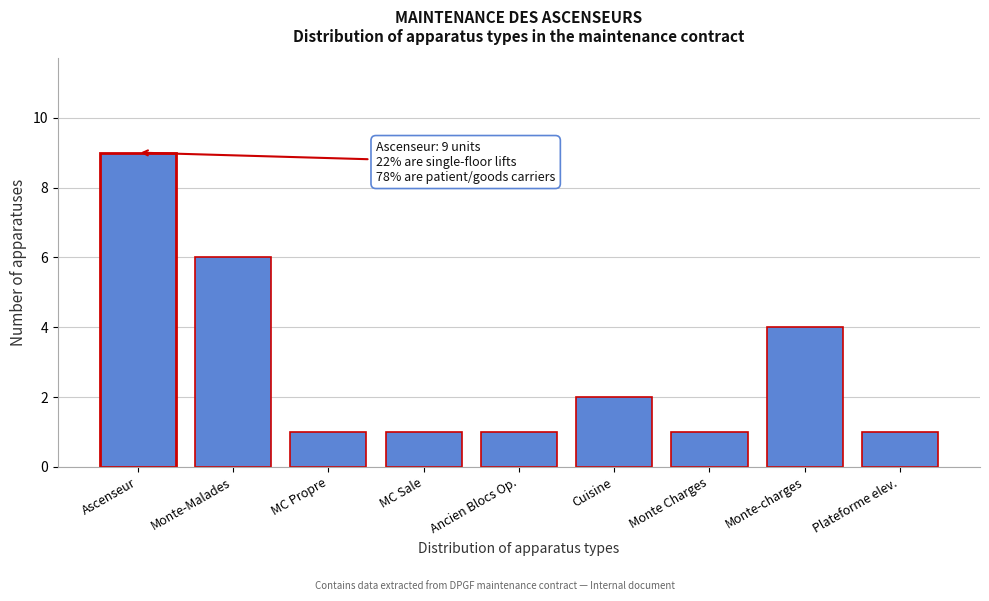

Reading left to right, what are all the values shown in this chart?

9	6	1	1	1	2	1	4	1